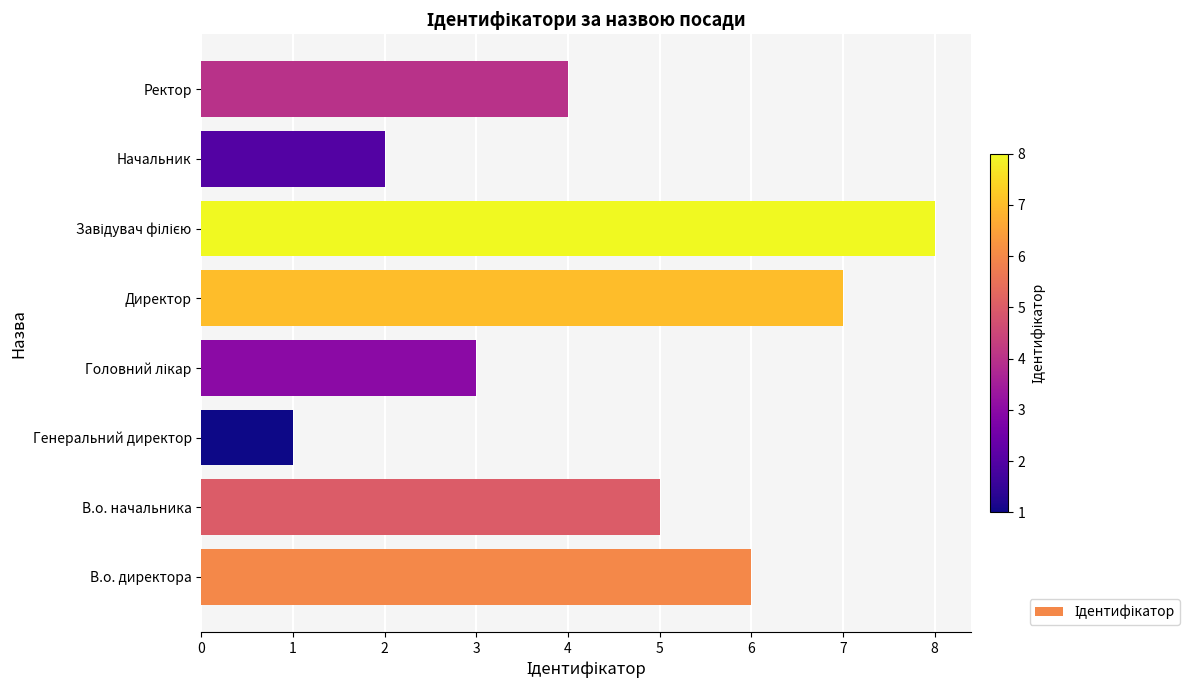

What is the sum of all values?

36